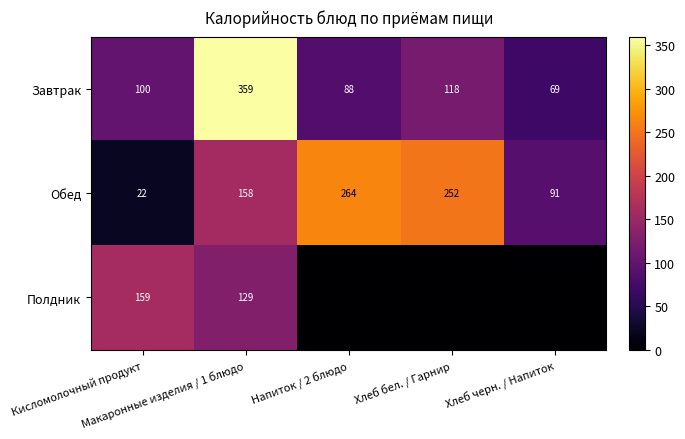

Which category has the highest value in the Обед series?

Напиток / 2 блюдо